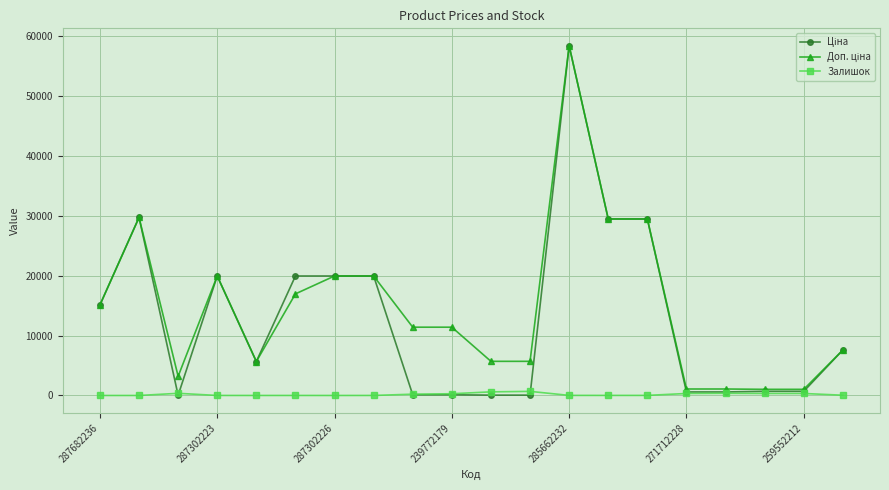

At how many categories does at least one series exceed 4640?

15